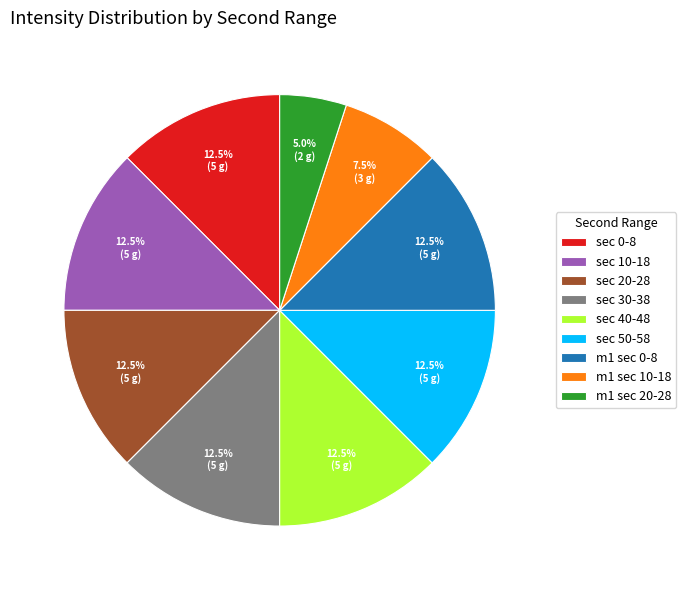

Which slice is the smallest?

m1 sec 20-28